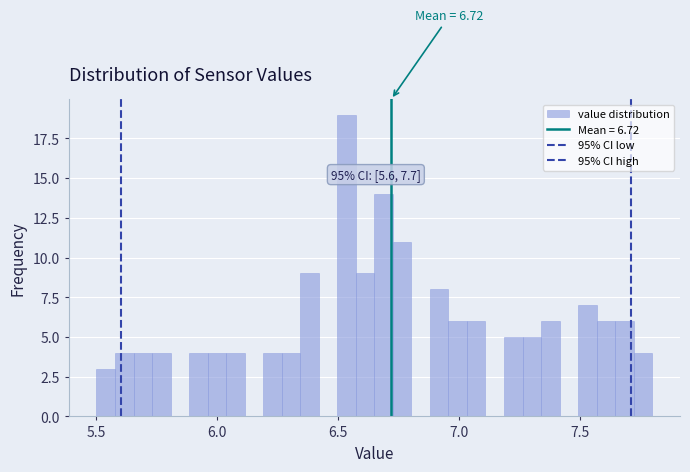

Read against the x-axis, roughly where is the centre of the tallest bar?

6.55